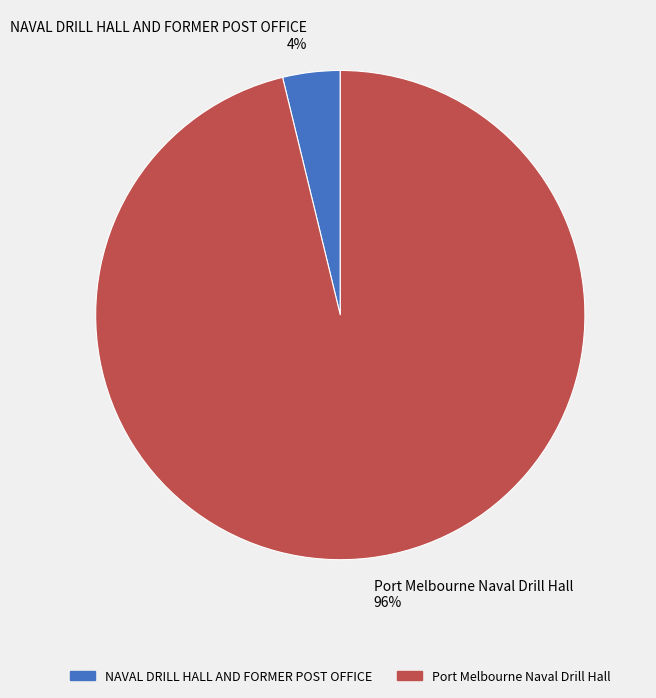

Do NAVAL DRILL HALL AND FORMER POST OFFICE and Port Melbourne Naval Drill Hall together represent more than half of the pie?

Yes